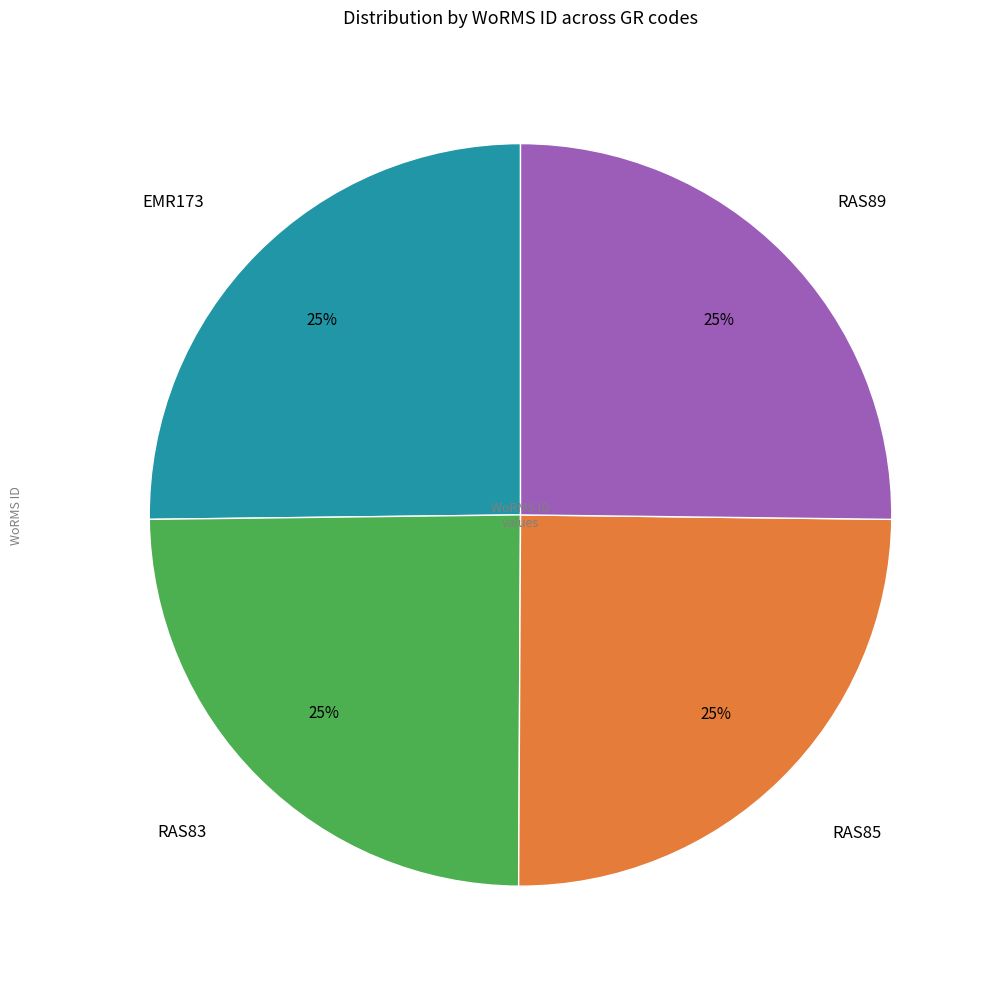

How many segments does this pie chart have?

4